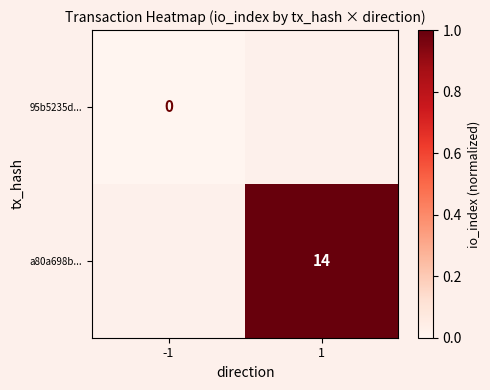

At which category does the chart reach its peak across all series?

1